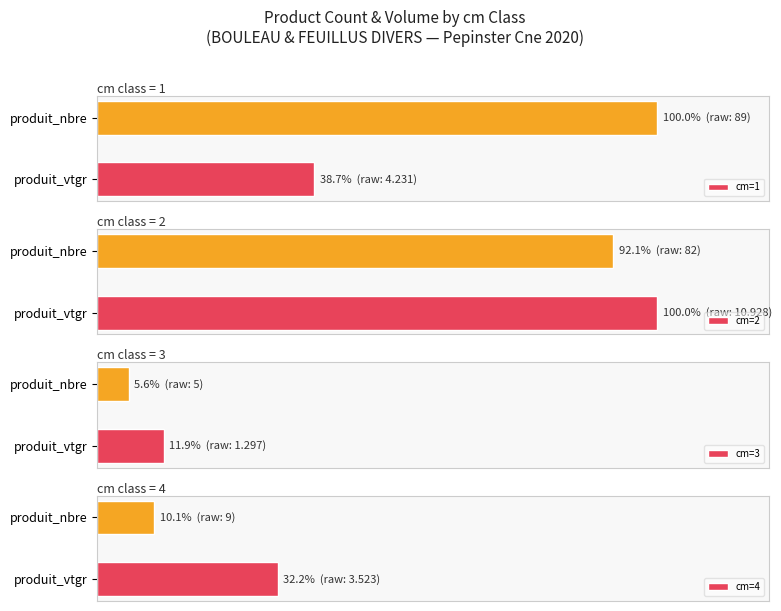

What is the maximum value for cm=2?

100.0